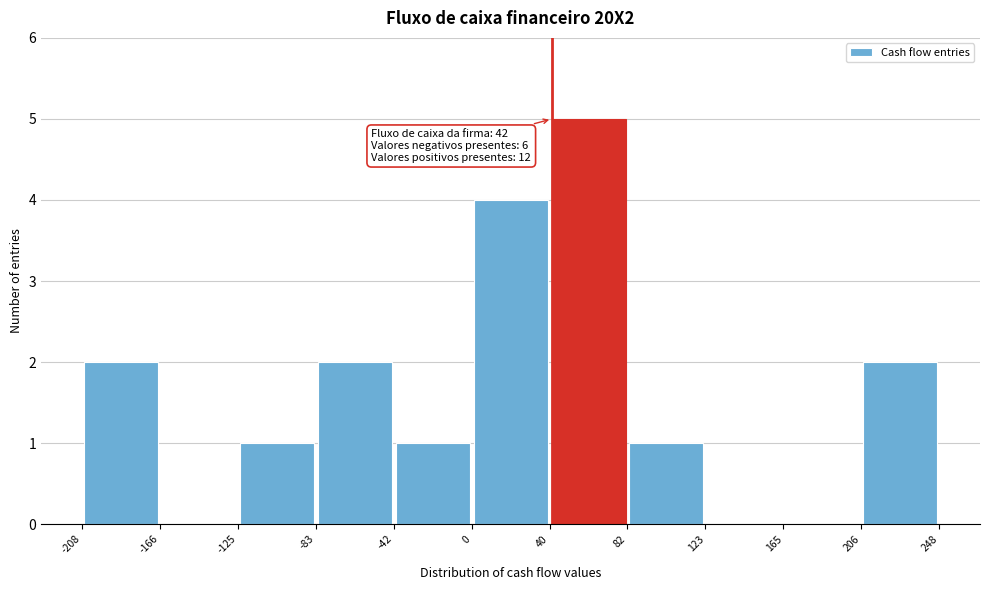

Which range on the x-axis has the tallest bar?

40 to 82